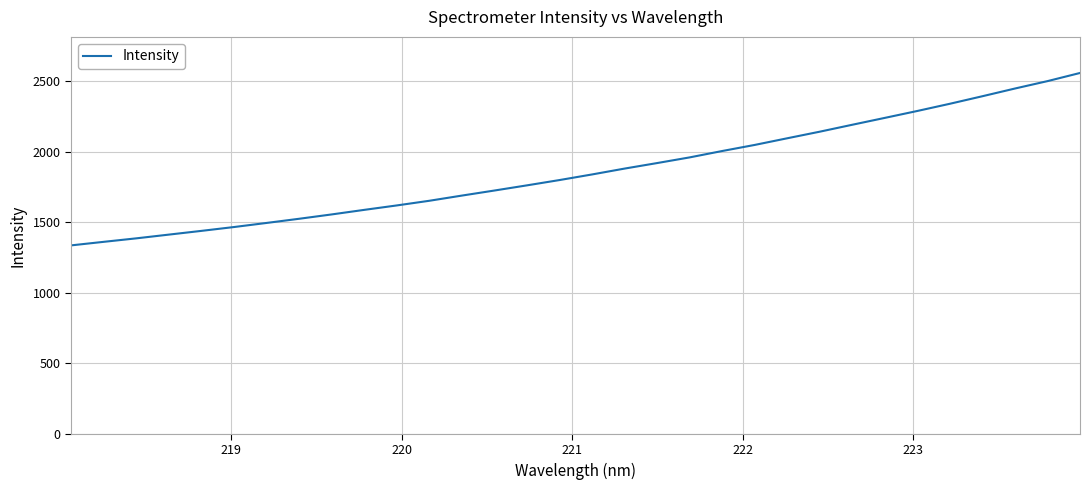

Count the number of categories in the chart.

32